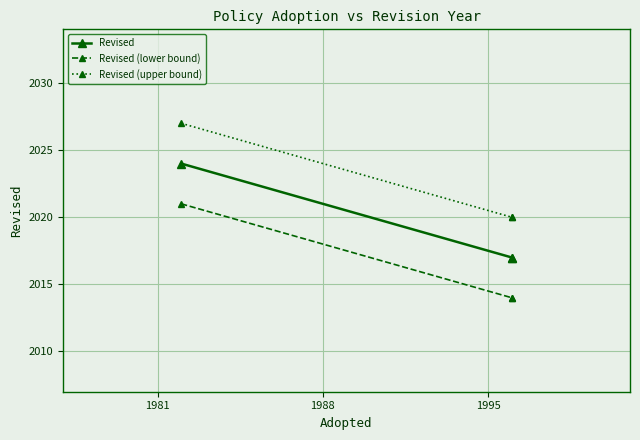

True or false: Revised (lower bound) has a value of 2908 at 1974.

False